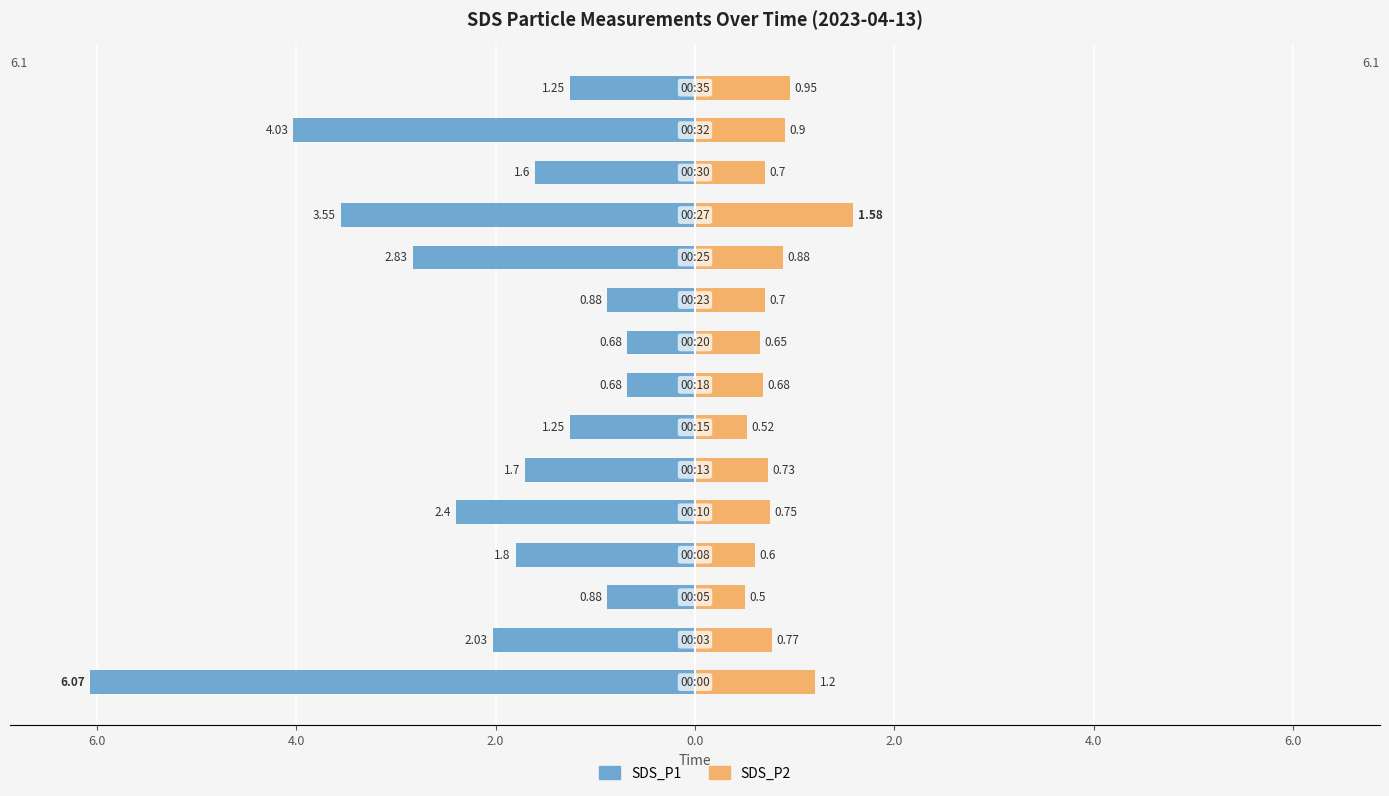

What are all the series names shown in the legend?

SDS_P1, SDS_P2